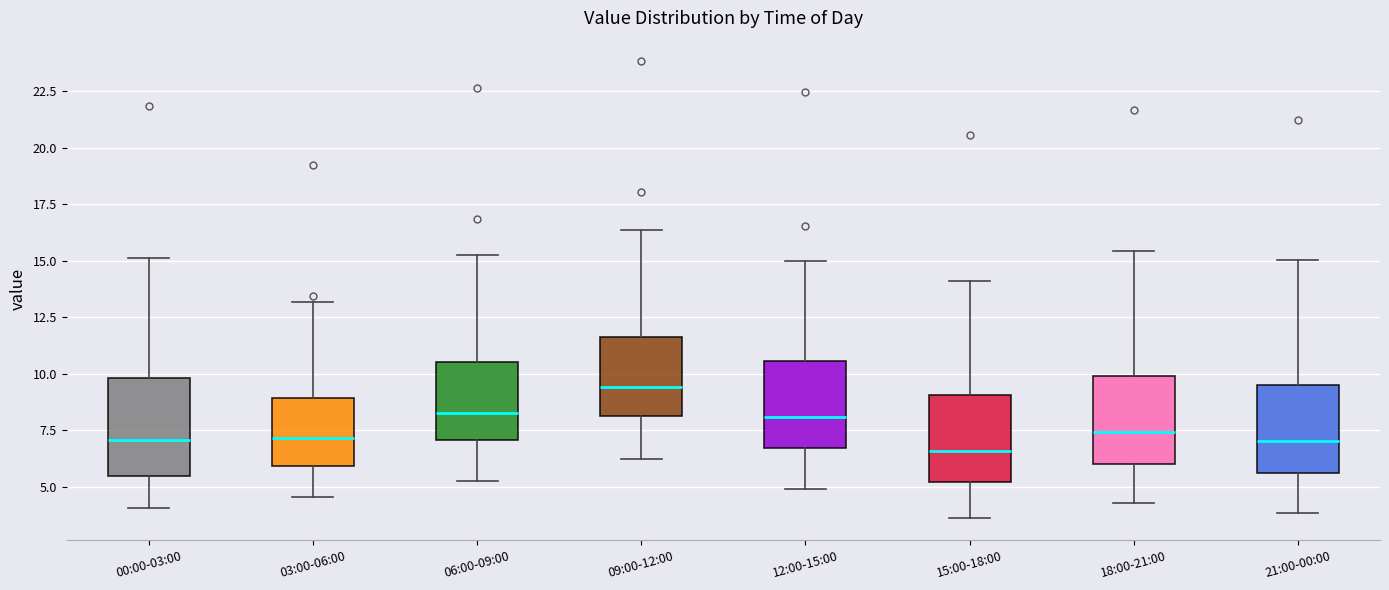

Reading left to right, read every box against the y-axis: the position of its median line, the range the box covers, and the ends of its whiskers. The values are not printed on the chart, so give them approximately, as read against the axis.

00:00-03:00: median 7.0, box 5.5 to 10.0, whiskers 4.0 to 15.0
03:00-06:00: median 7.0, box 6.0 to 9.0, whiskers 4.5 to 13.0
06:00-09:00: median 8.5, box 7.0 to 10.5, whiskers 5.5 to 15.5
09:00-12:00: median 9.5, box 8.0 to 11.5, whiskers 6.5 to 16.5
12:00-15:00: median 8.0, box 6.5 to 10.5, whiskers 5.0 to 15.0
15:00-18:00: median 6.5, box 5.0 to 9.0, whiskers 3.5 to 14.0
18:00-21:00: median 7.5, box 6.0 to 10.0, whiskers 4.5 to 15.5
21:00-00:00: median 7.0, box 5.5 to 9.5, whiskers 4.0 to 15.0